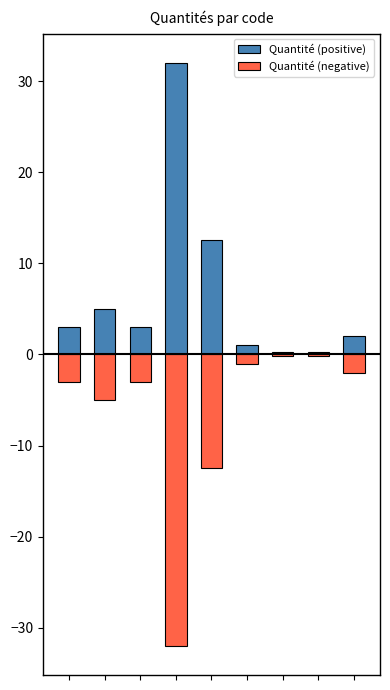

Which series has the largest range (max minus min)?

Quantité (positive)